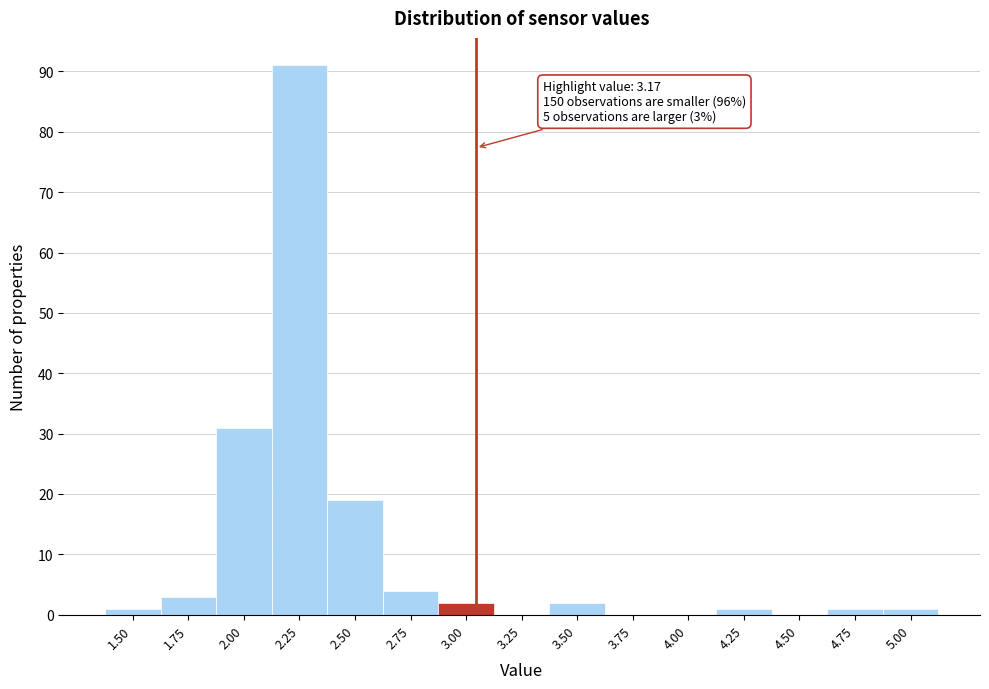

Reading right to left, transcribe all the data shown in this chart.

5.00=1	4.75=1	4.50=0	4.25=1	4.00=0	3.75=0	3.50=2	3.25=0	3.00=2	2.75=4	2.50=19	2.25=91	2.00=31	1.75=3	1.50=1